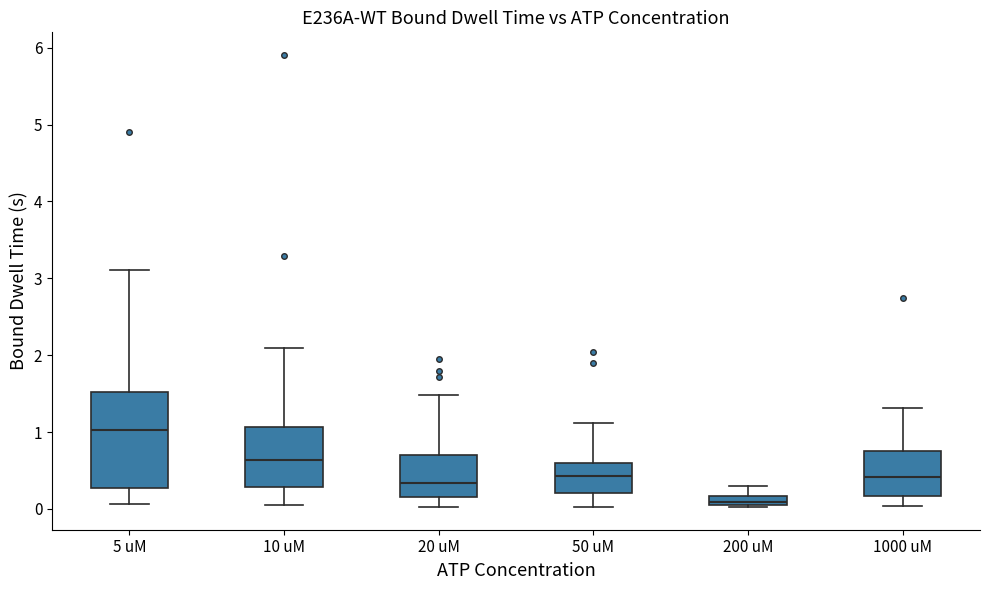

Comparing the boxes themselves (not the whiskers), which one is the tallest?

5 uM